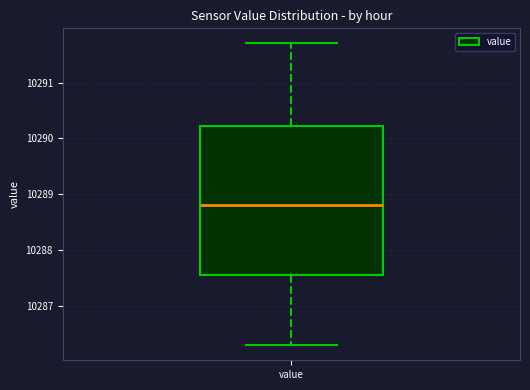

Where does the upper whisker of the box for value end on the y-axis? The values are not printed on the chart, so give them approximately, as read against the axis.

10291.7